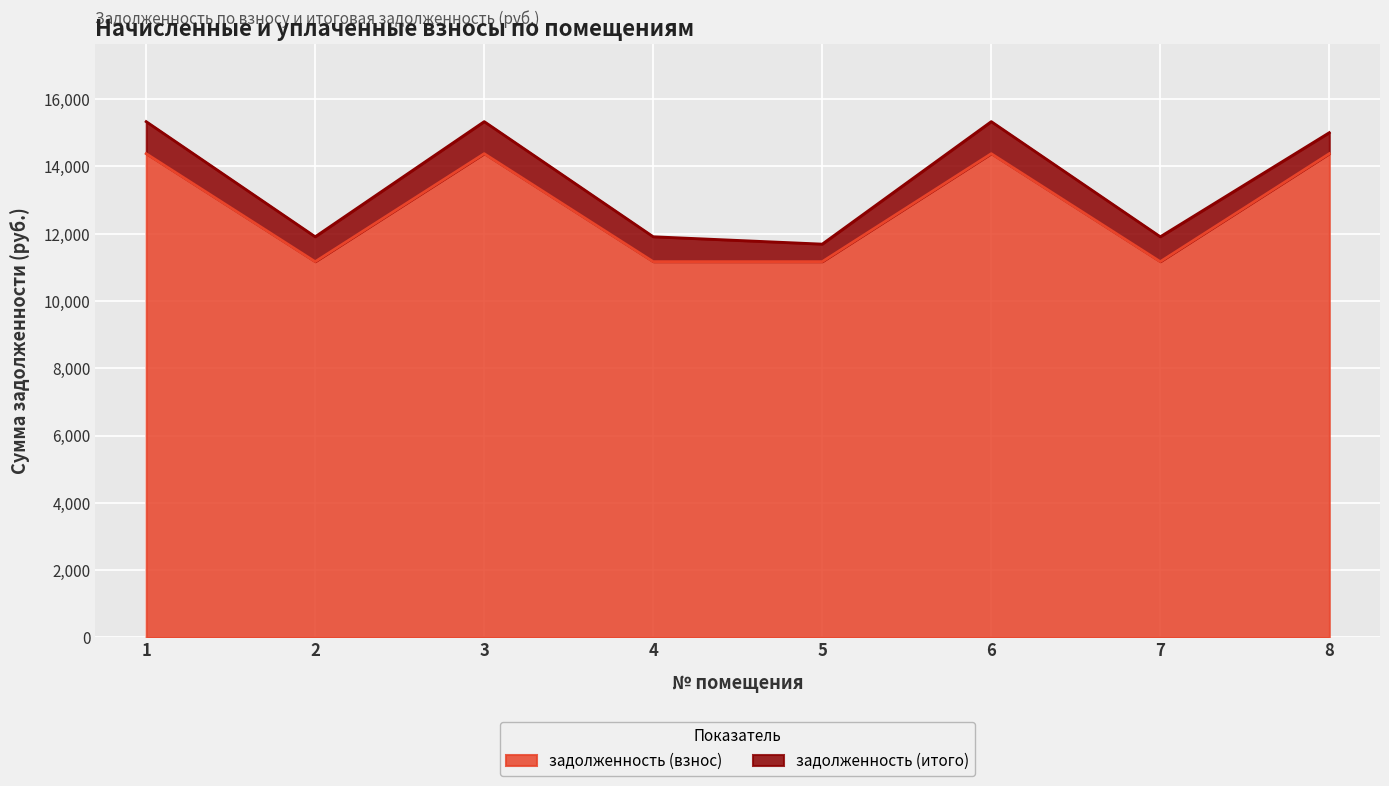

Which category has the highest value across all series?

1